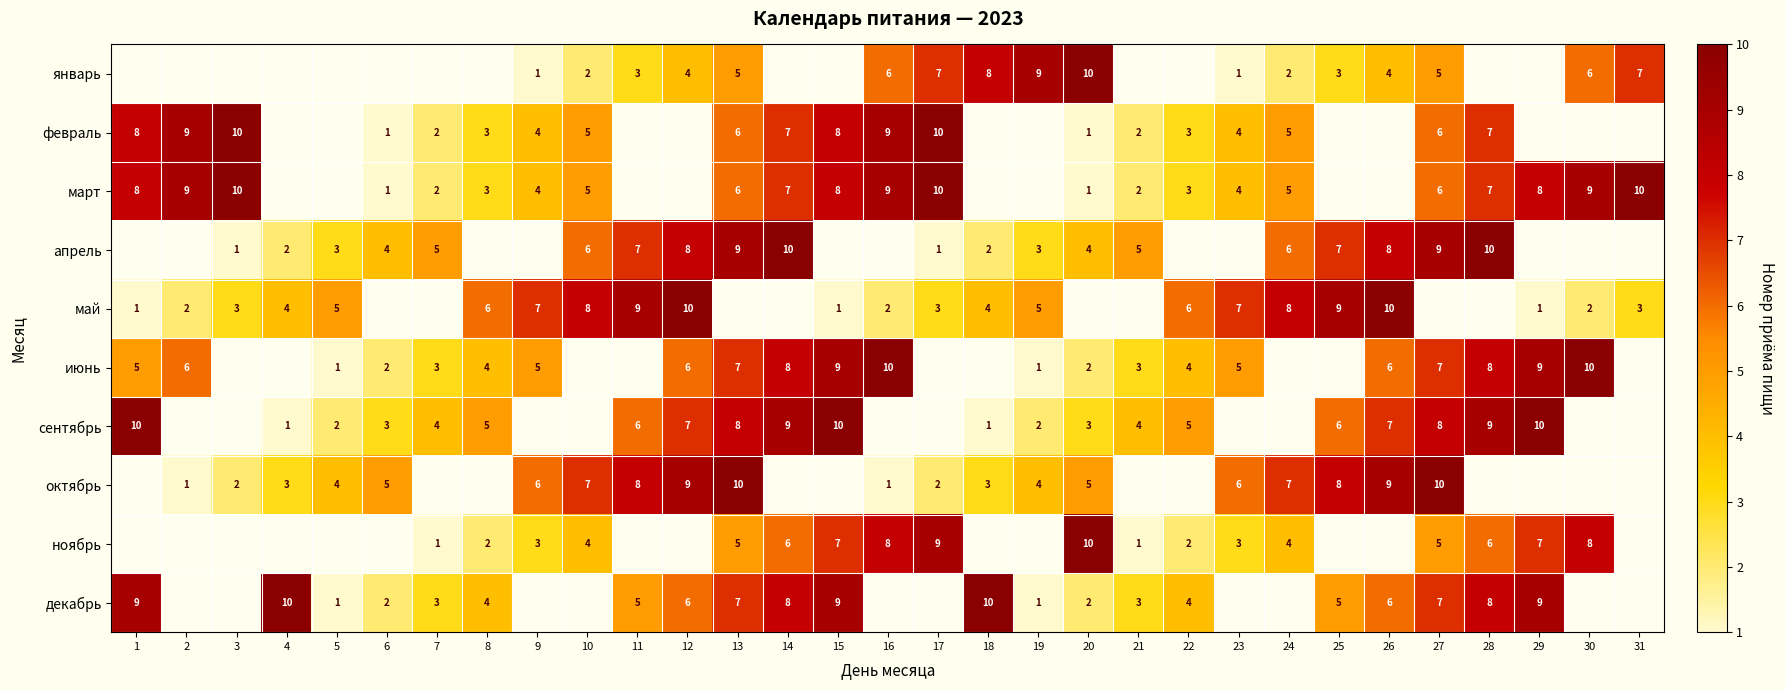

The июнь series shows 3 at 21. True or false?

True